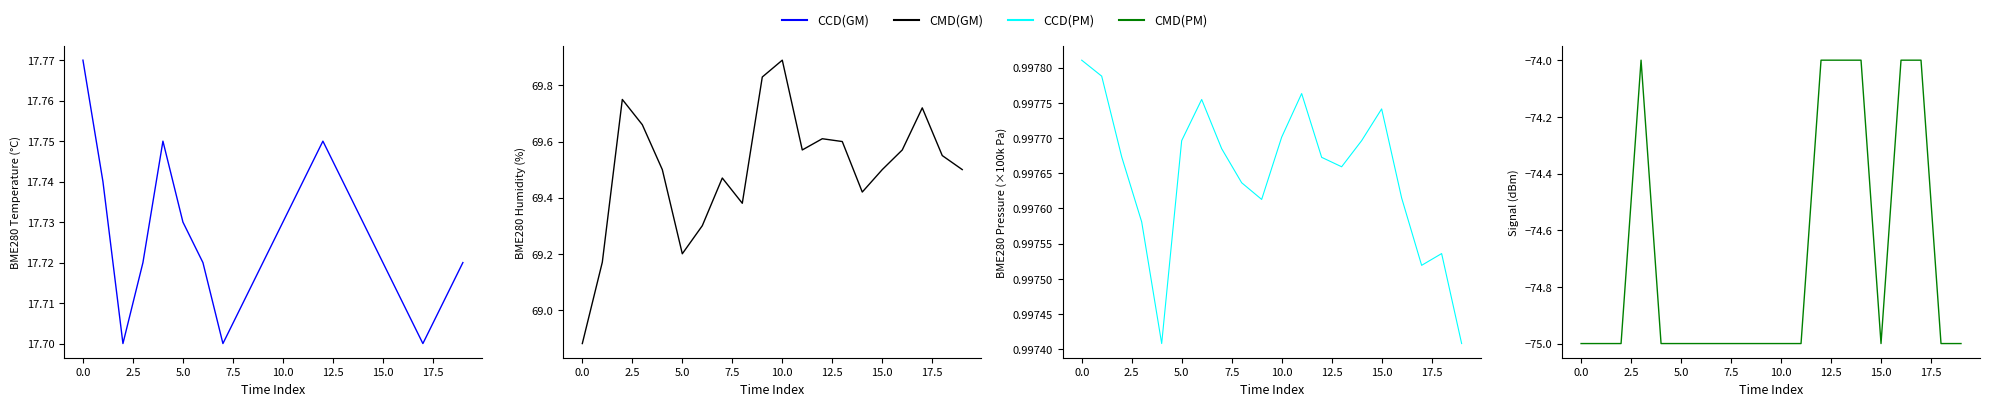

What is the sum of all CMD(GM) values?

1390.1